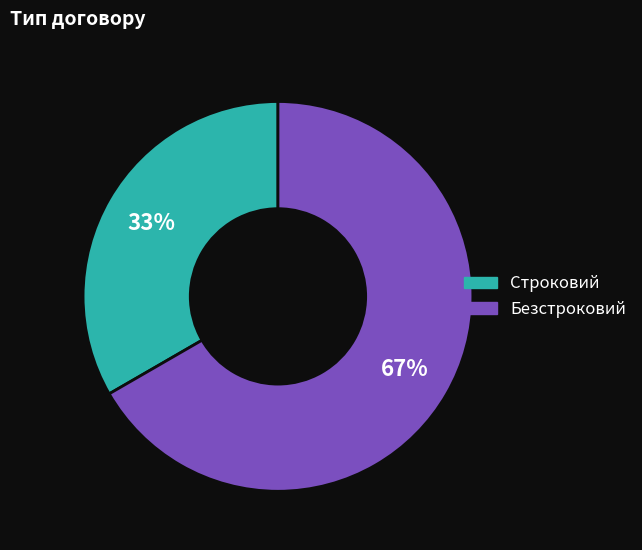

To the nearest percent, what is the average slice percentage?

50%